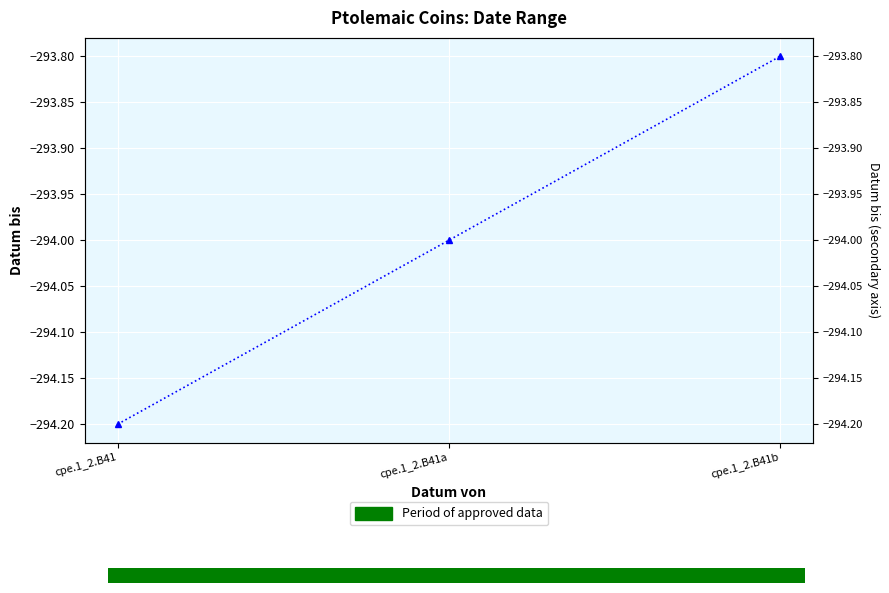

Rank the categories by value from lowest to highest.

cpe.1_2.B41, cpe.1_2.B41a, cpe.1_2.B41b